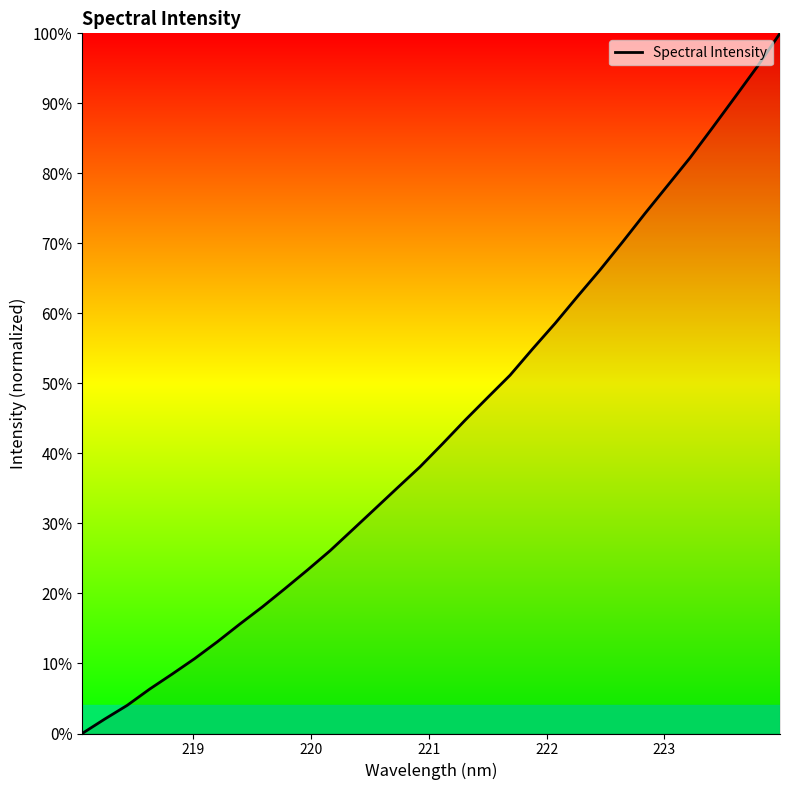

What is the average value?

43.4